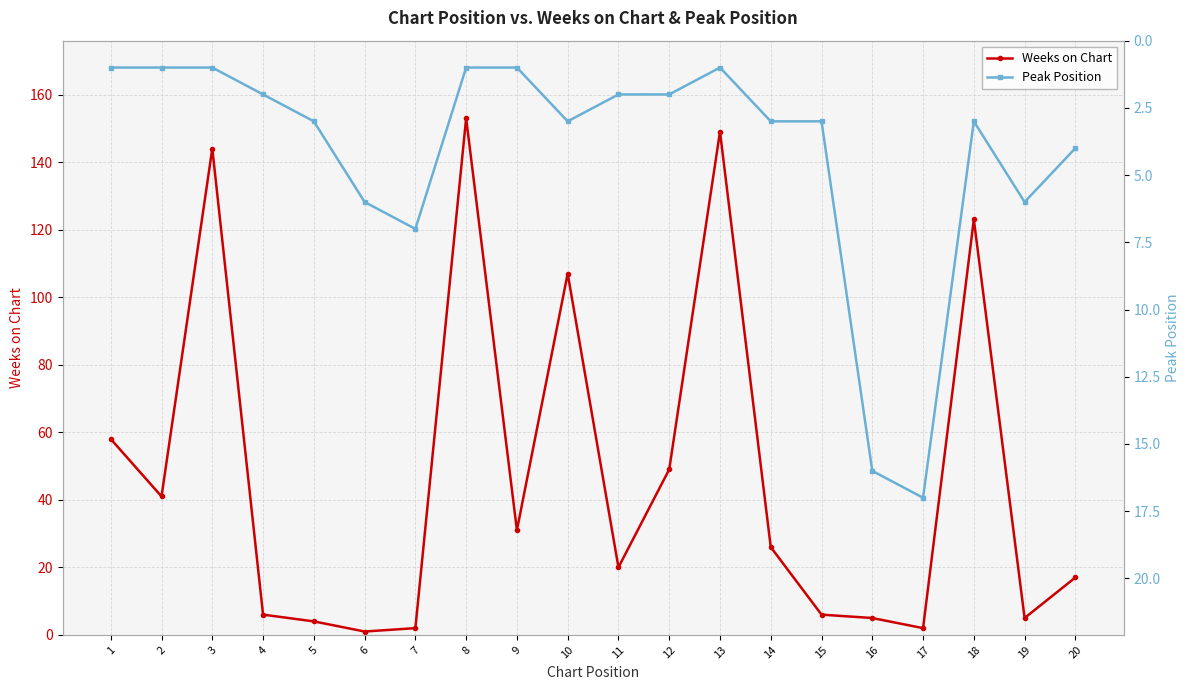

How many intersections are there between Peak Position and Weeks on Chart?

6